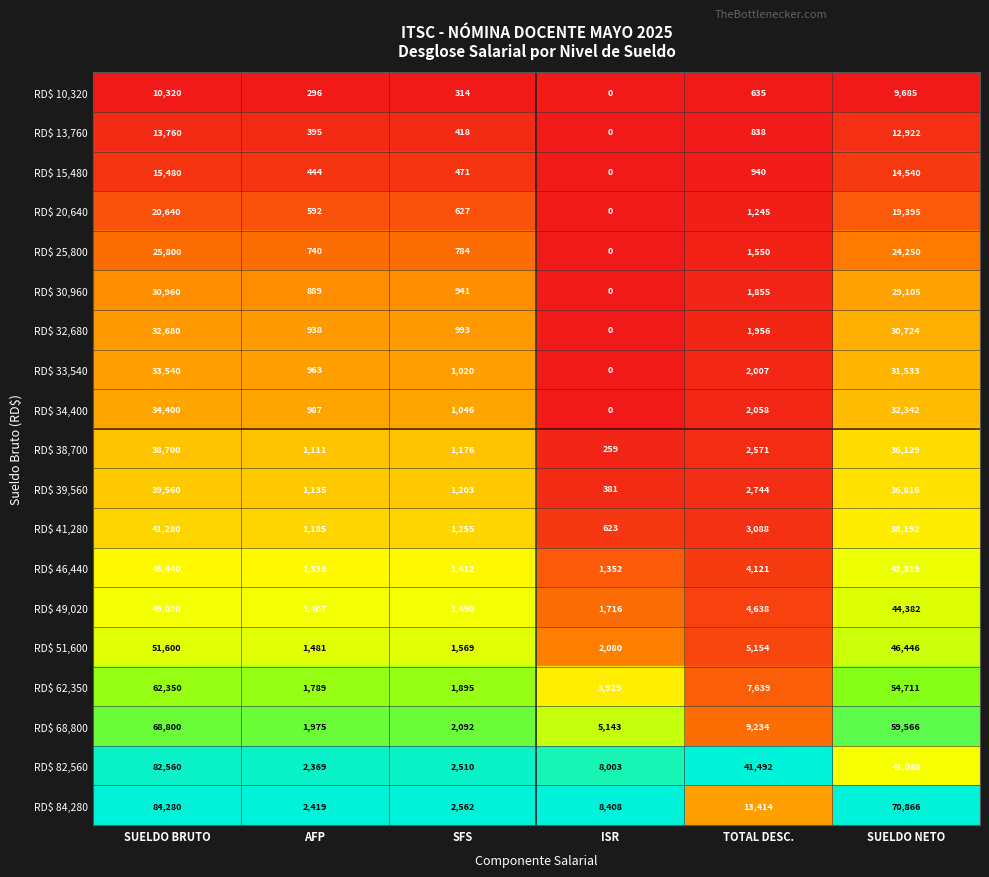

Which series has the largest total across all categories?

RD$ 84,280